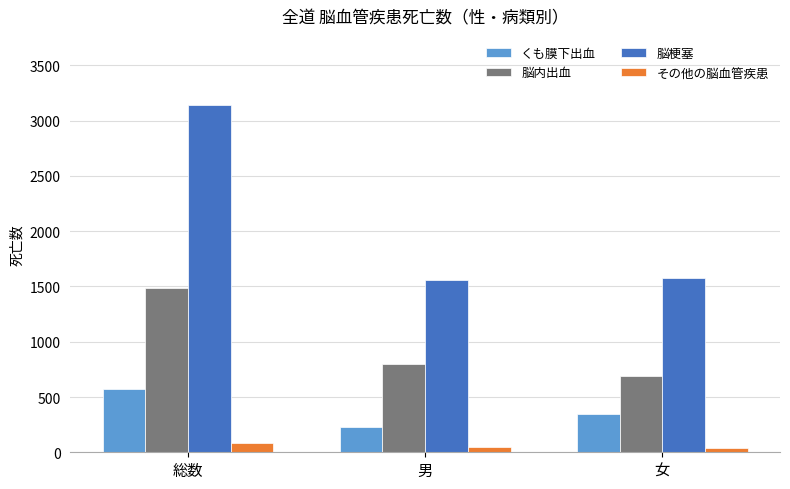

At which category is the sum across all series the highest?

総数